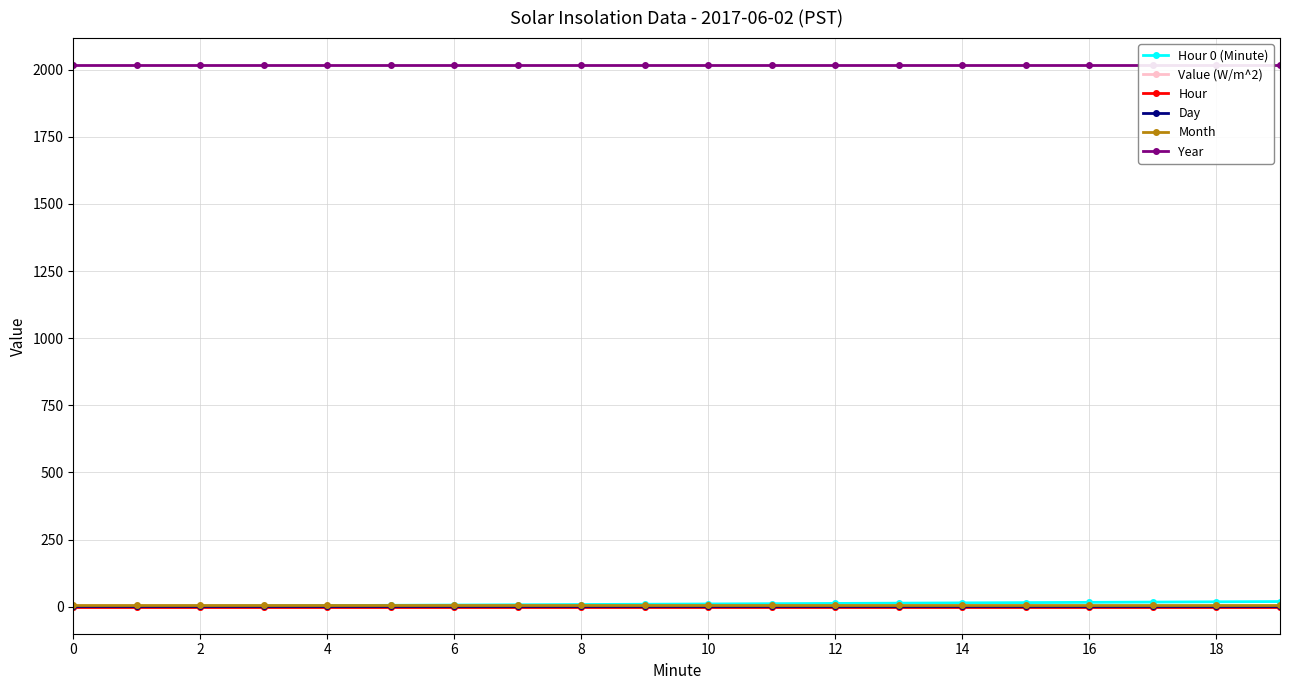

Does the chart display data point markers on the line(s)?

Yes